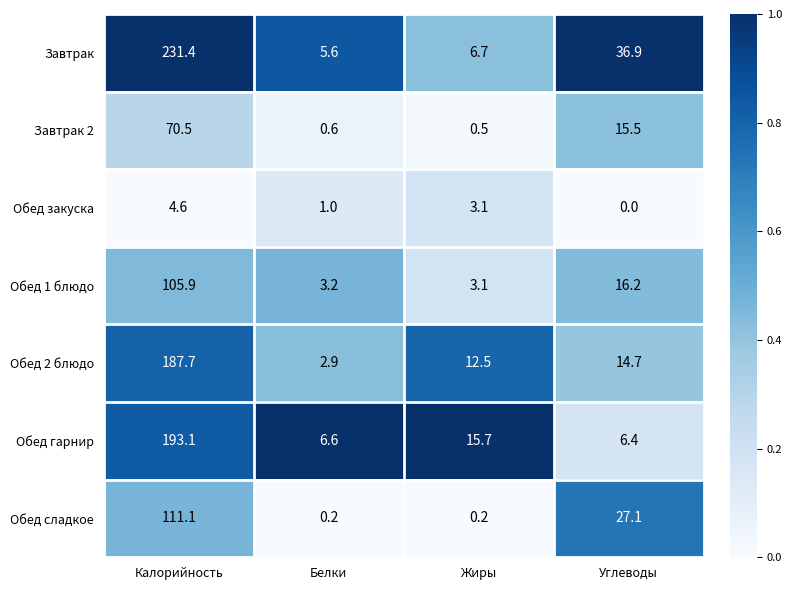

At which category does the chart reach its minimum across all series?

Углеводы